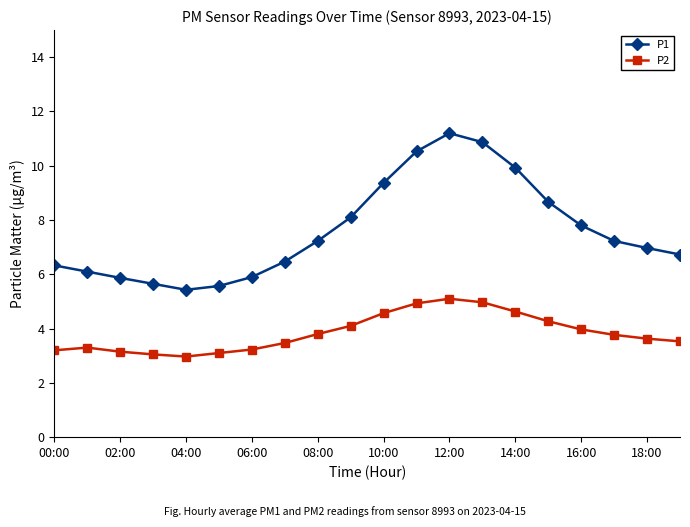

Which series has the largest total across all categories?

P1